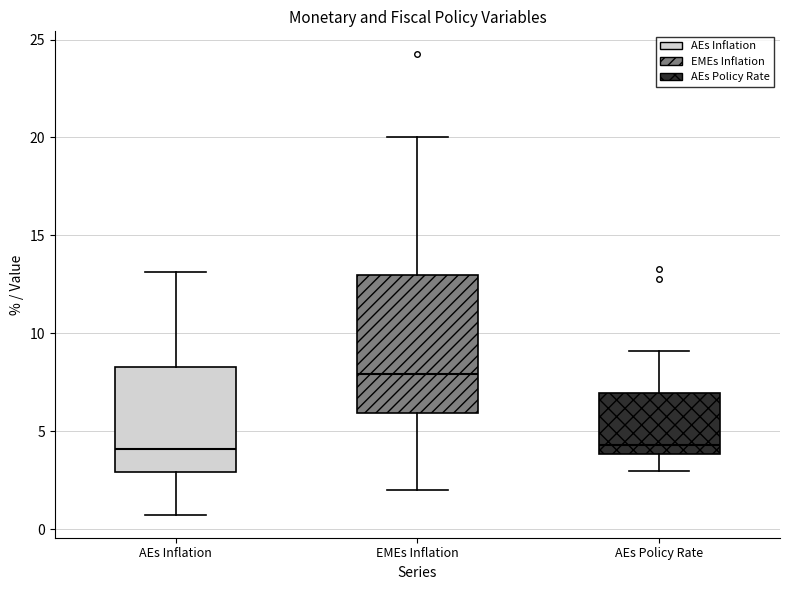

Reading left to right, read every box against the y-axis: the position of its median line, the range the box covers, and the ends of its whiskers. The values are not printed on the chart, so give them approximately, as read against the axis.

AEs Inflation: median 4.0, box 3.0 to 8.5, whiskers 0.5 to 13.0
EMEs Inflation: median 8.0, box 6.0 to 13.0, whiskers 2.0 to 20.0
AEs Policy Rate: median 4.5, box 4.0 to 7.0, whiskers 3.0 to 9.0